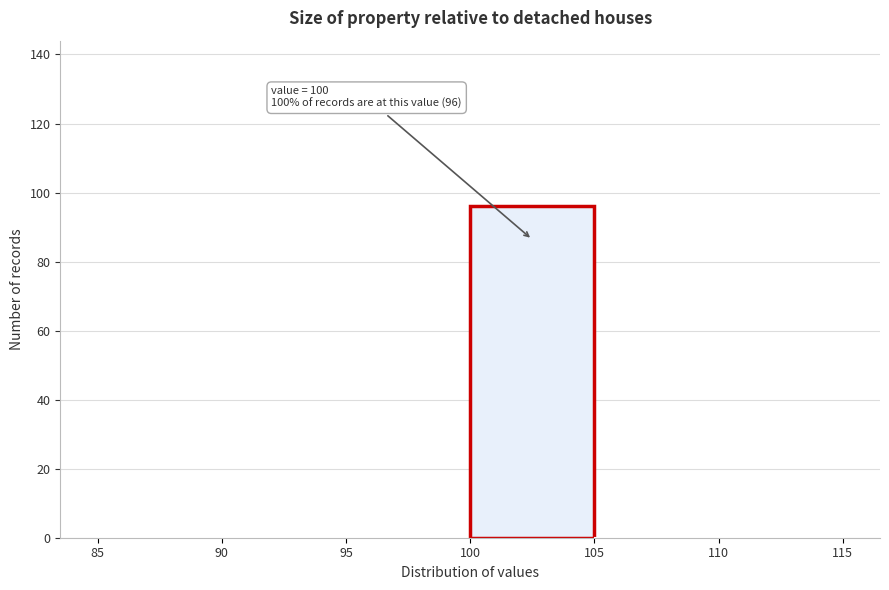

Which range on the x-axis has the tallest bar?

100 to 105